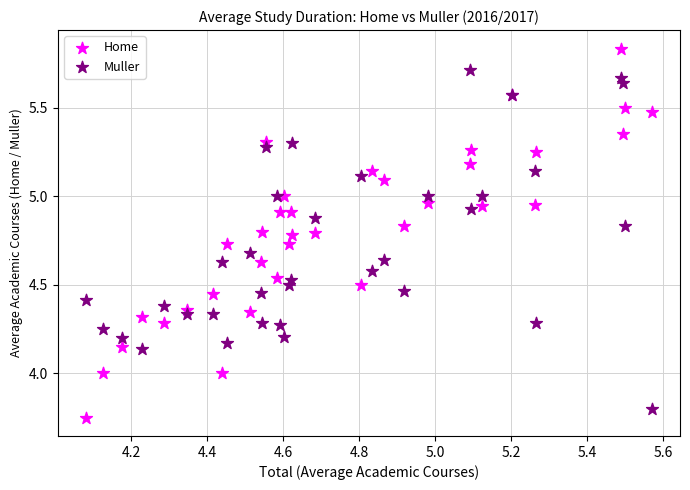

What is the X range (max minus min) for the scatter plot?

1.5